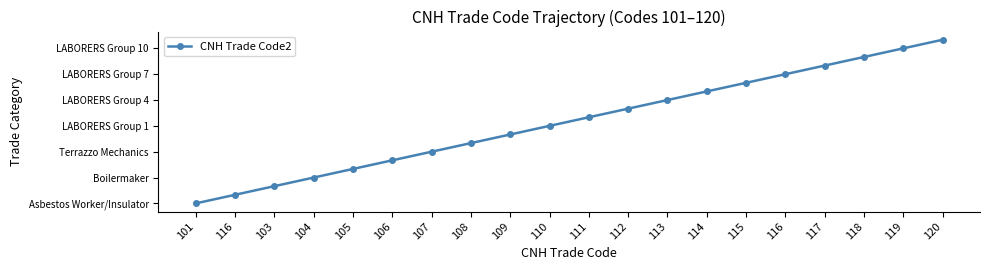

Is this an area chart (filled region under the line)?

No